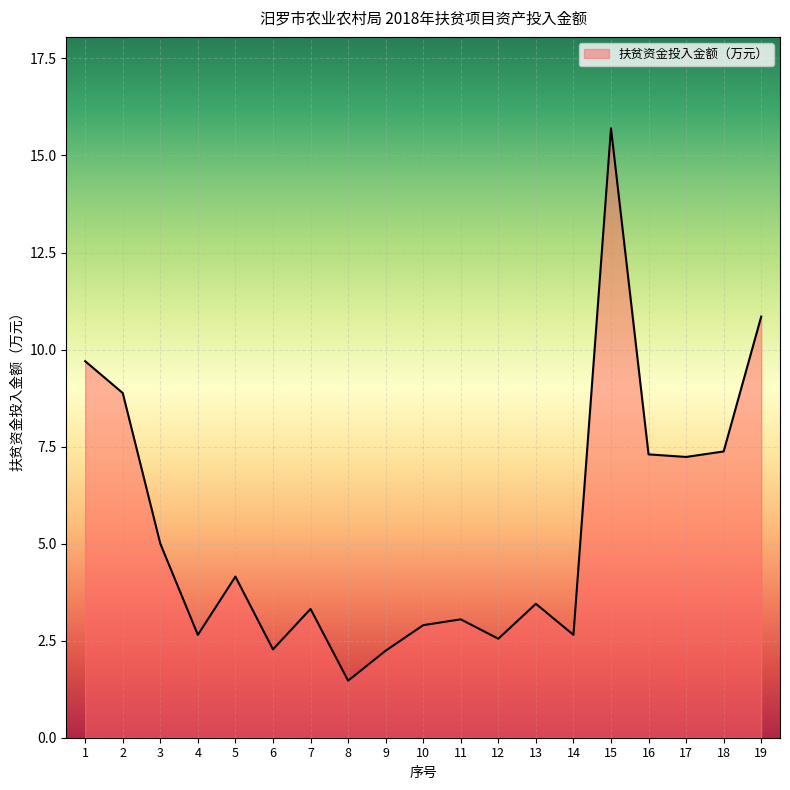

Between 15 and 5, which is larger?

15